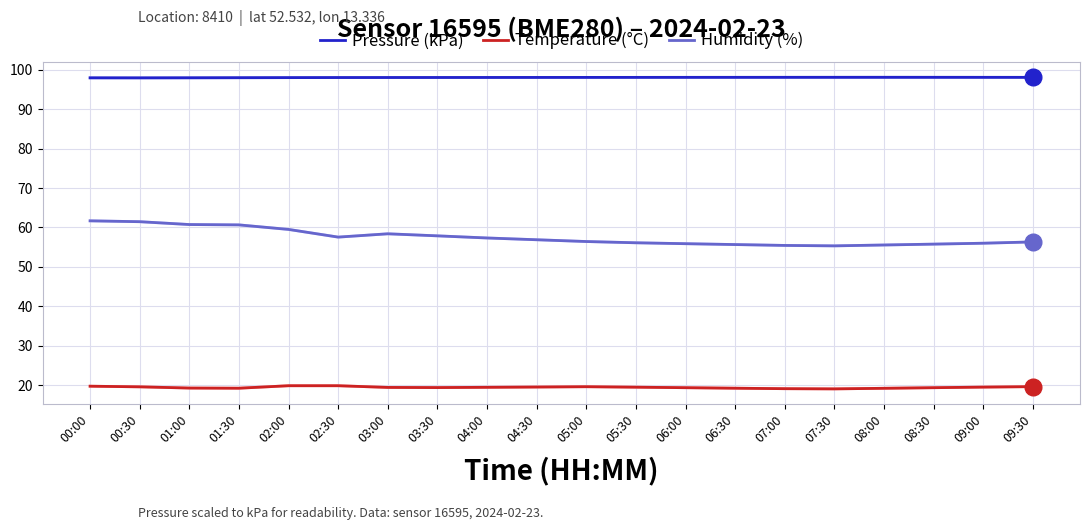

Rank the series by their average value, from highest to lowest.

Pressure (kPa), Humidity (%), Temperature (°C)